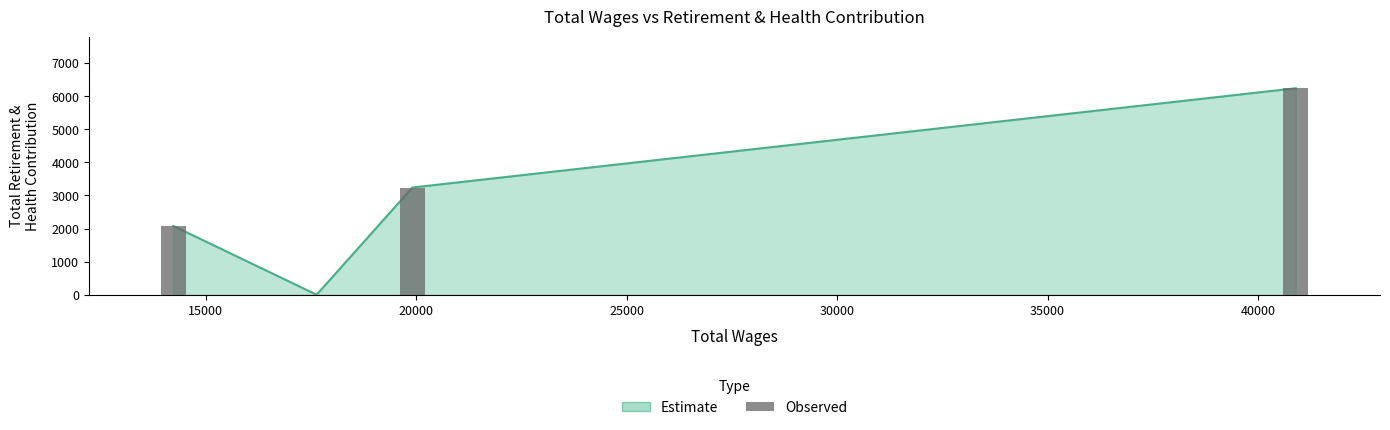

What is the change in value from 40000 to 15000?

-4162